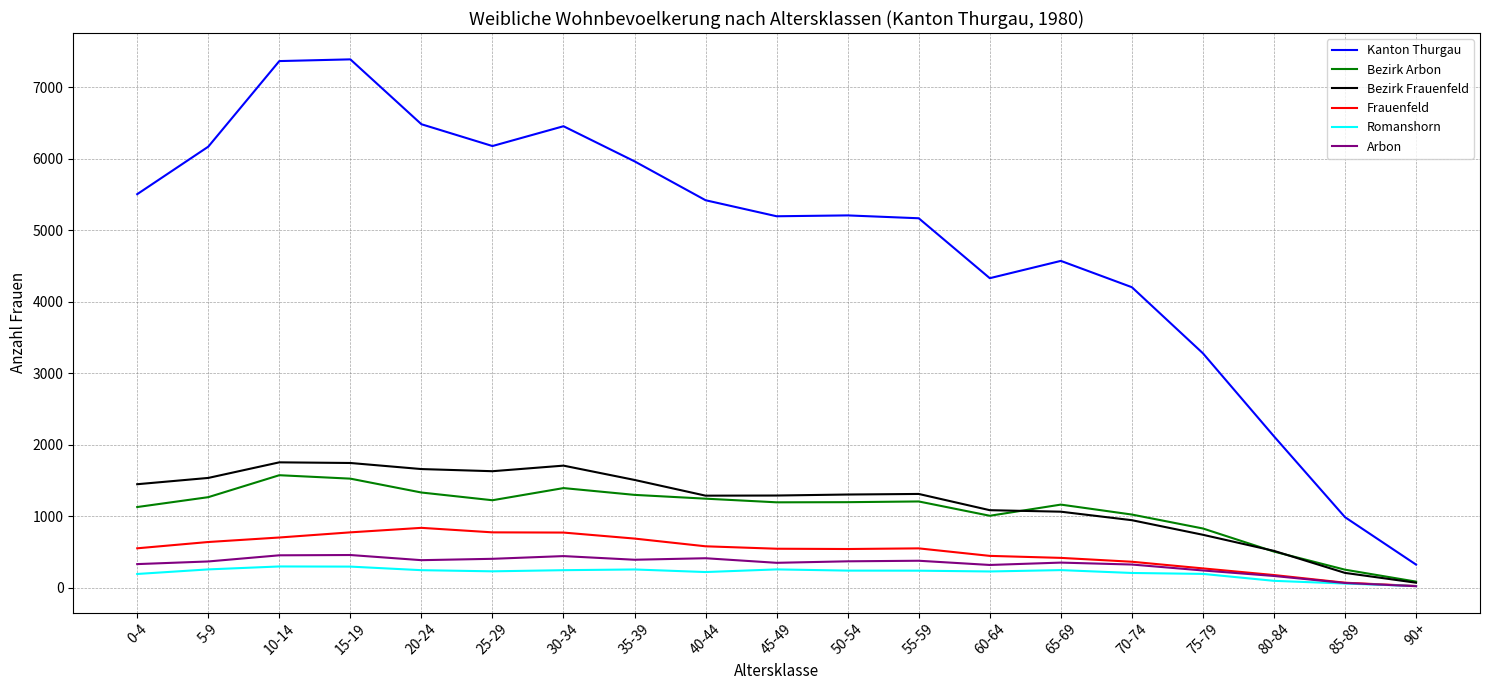

The value of Bezirk Frauenfeld at 60-64 is 1805. True or false?

False